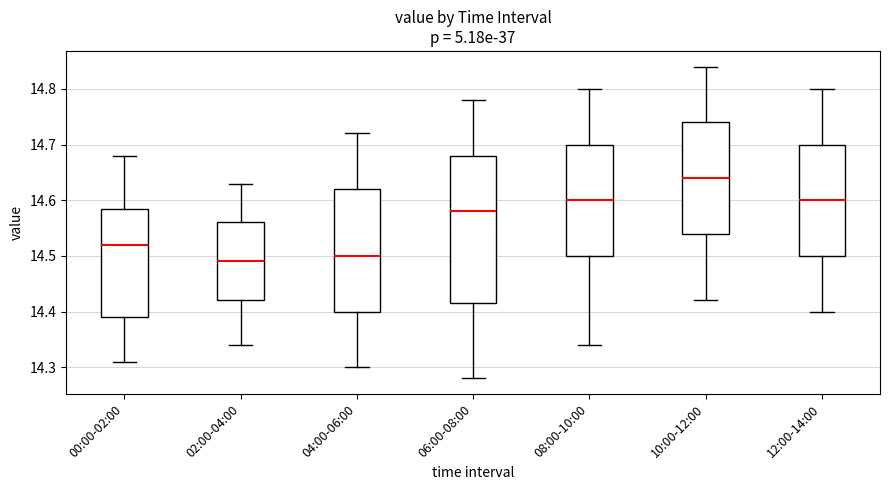

Comparing the boxes themselves (not the whiskers), which one is the tallest?

06:00-08:00